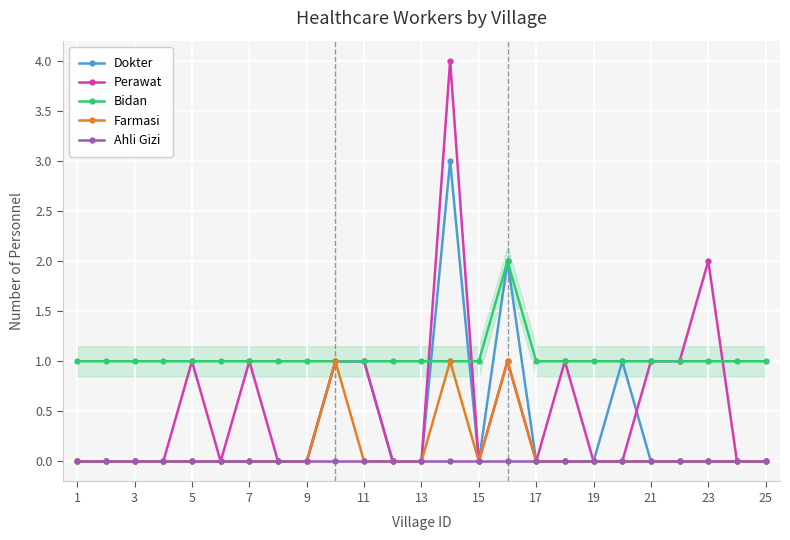

What is the greatest value displayed?

4